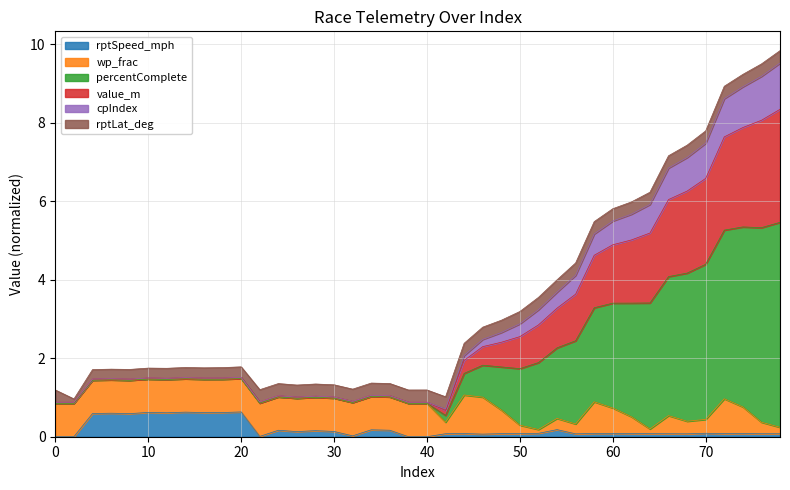

Which series has the largest total across all categories?

percentComplete